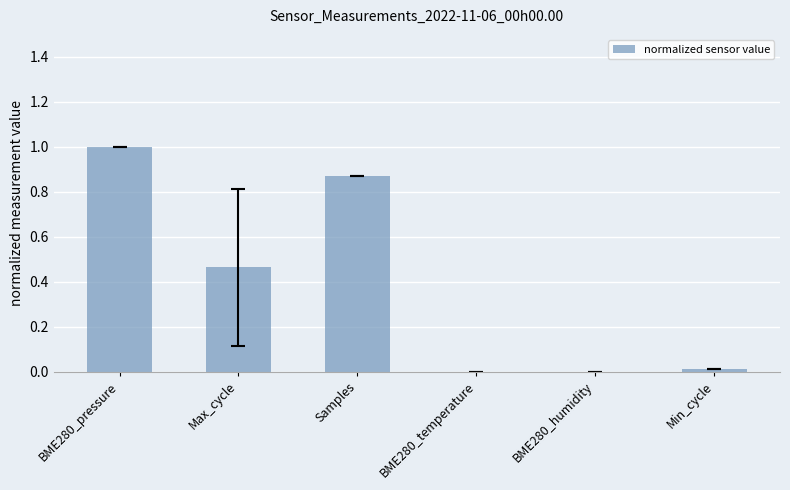

The chart shows a value of 0.0 at BME280_humidity. True or false?

True